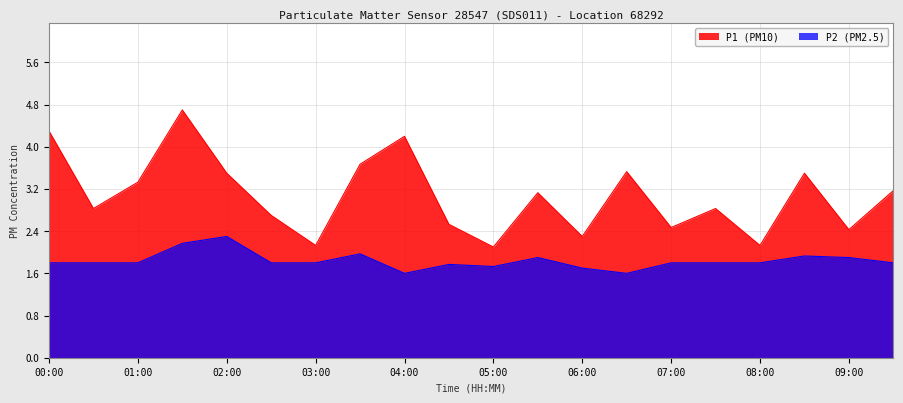

What are all the series names shown in the legend?

P1 (PM10), P2 (PM2.5)